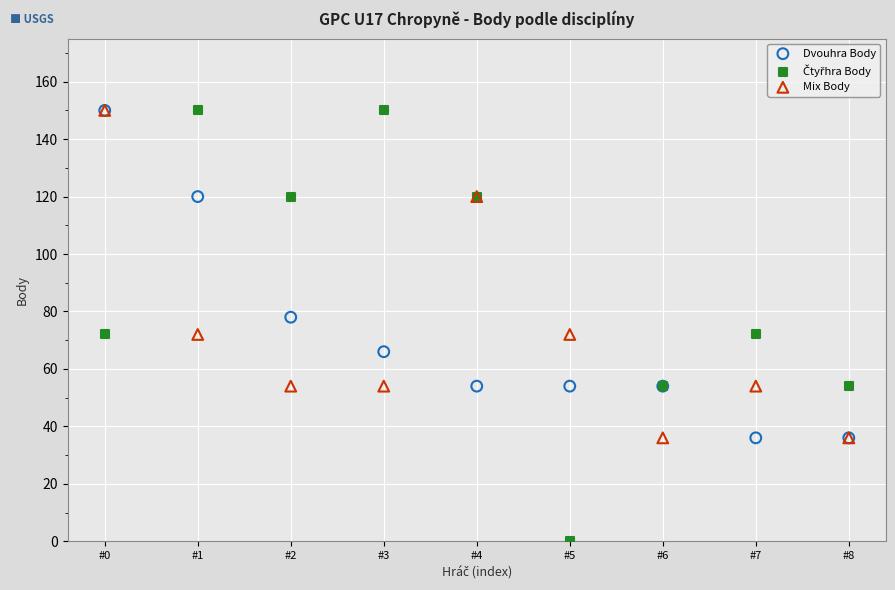

In the Mix Body series, what Y value is closest to 93?

72